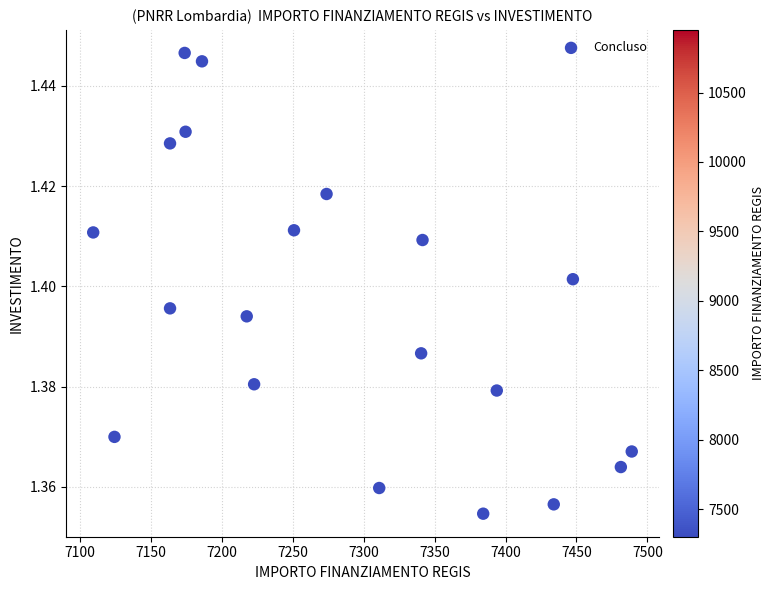

What is the range of X values (max minus min)?

379.7